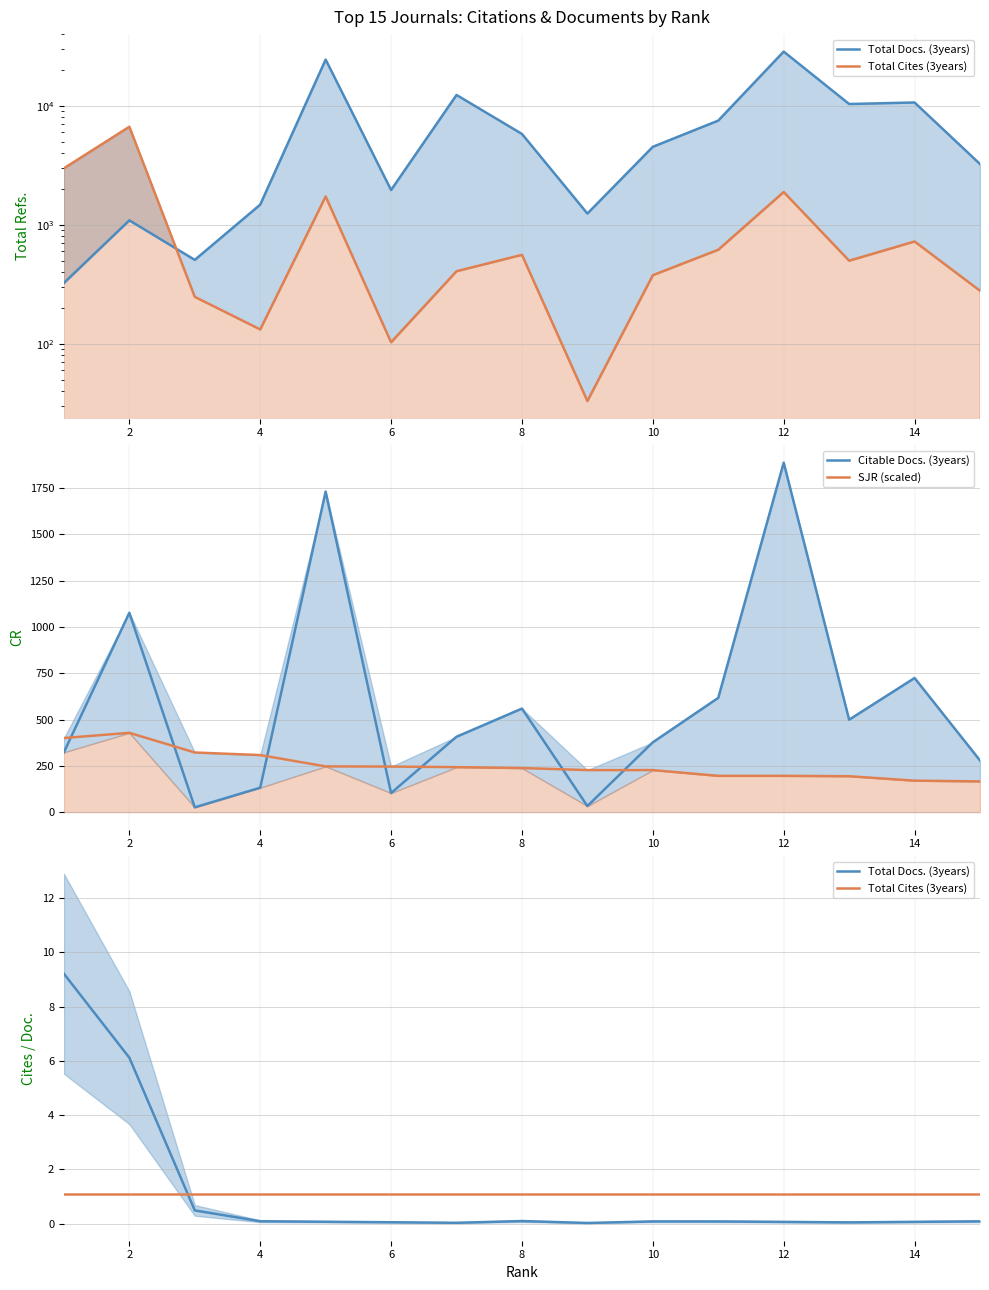

Where is Total Docs. (3years) nearest to the value 4?

2